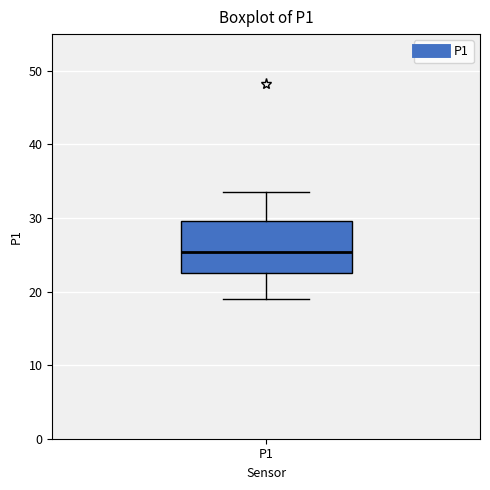

Transcribe this box plot: give where the median line is, the range the box spans, and where the two whiskers end, as read against the y-axis. The values are not printed on the chart, so give them approximately, as read against the axis.

median 25, box 23 to 30, whiskers 19 to 33